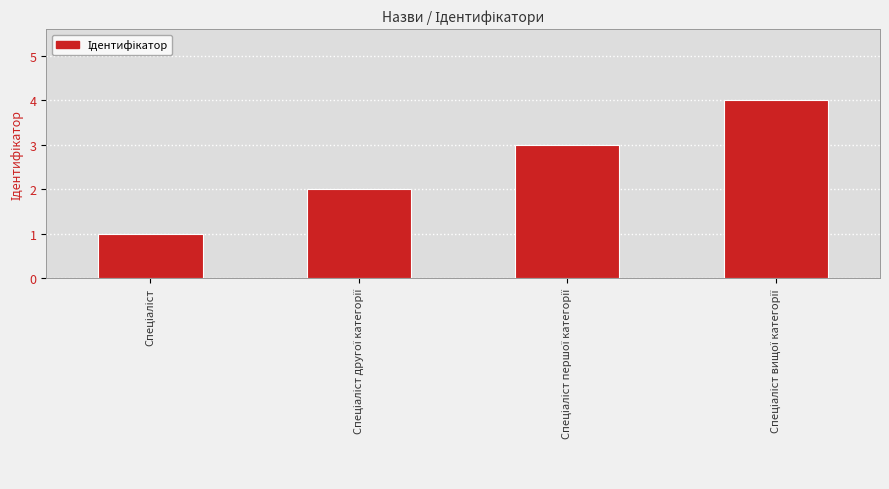

Reading left to right, extract all data points from this chart.

1	2	3	4